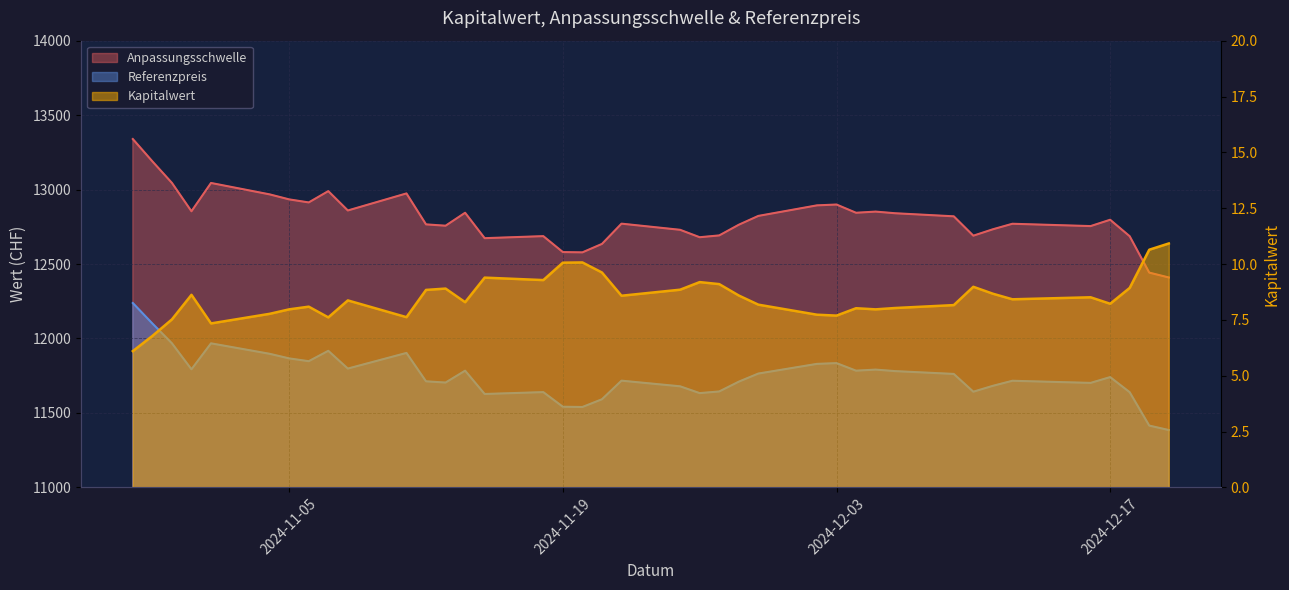

Is the value of Anpassungsschwelle at 2024-12-04 greater than the value of Kapitalwert at 2024-12-11?

Yes